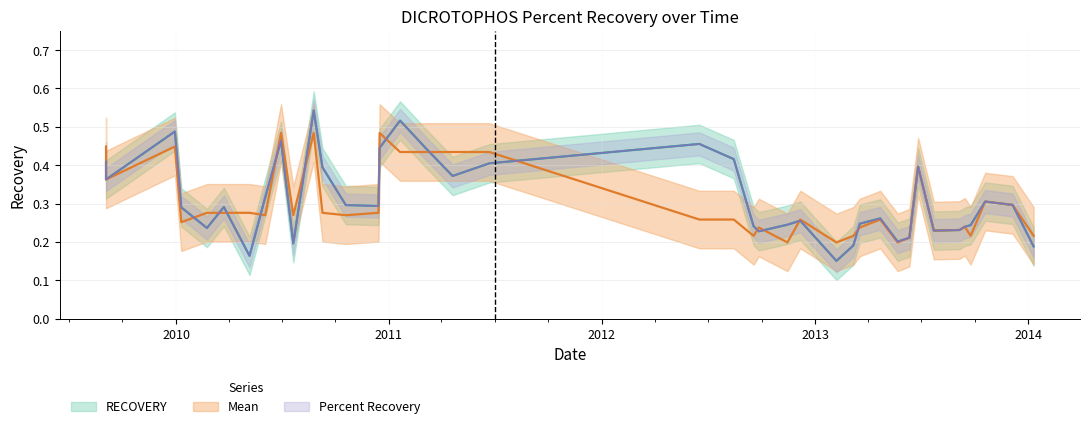

True or false: RECOVERY has more than 1 points higher than both neighbors.

True